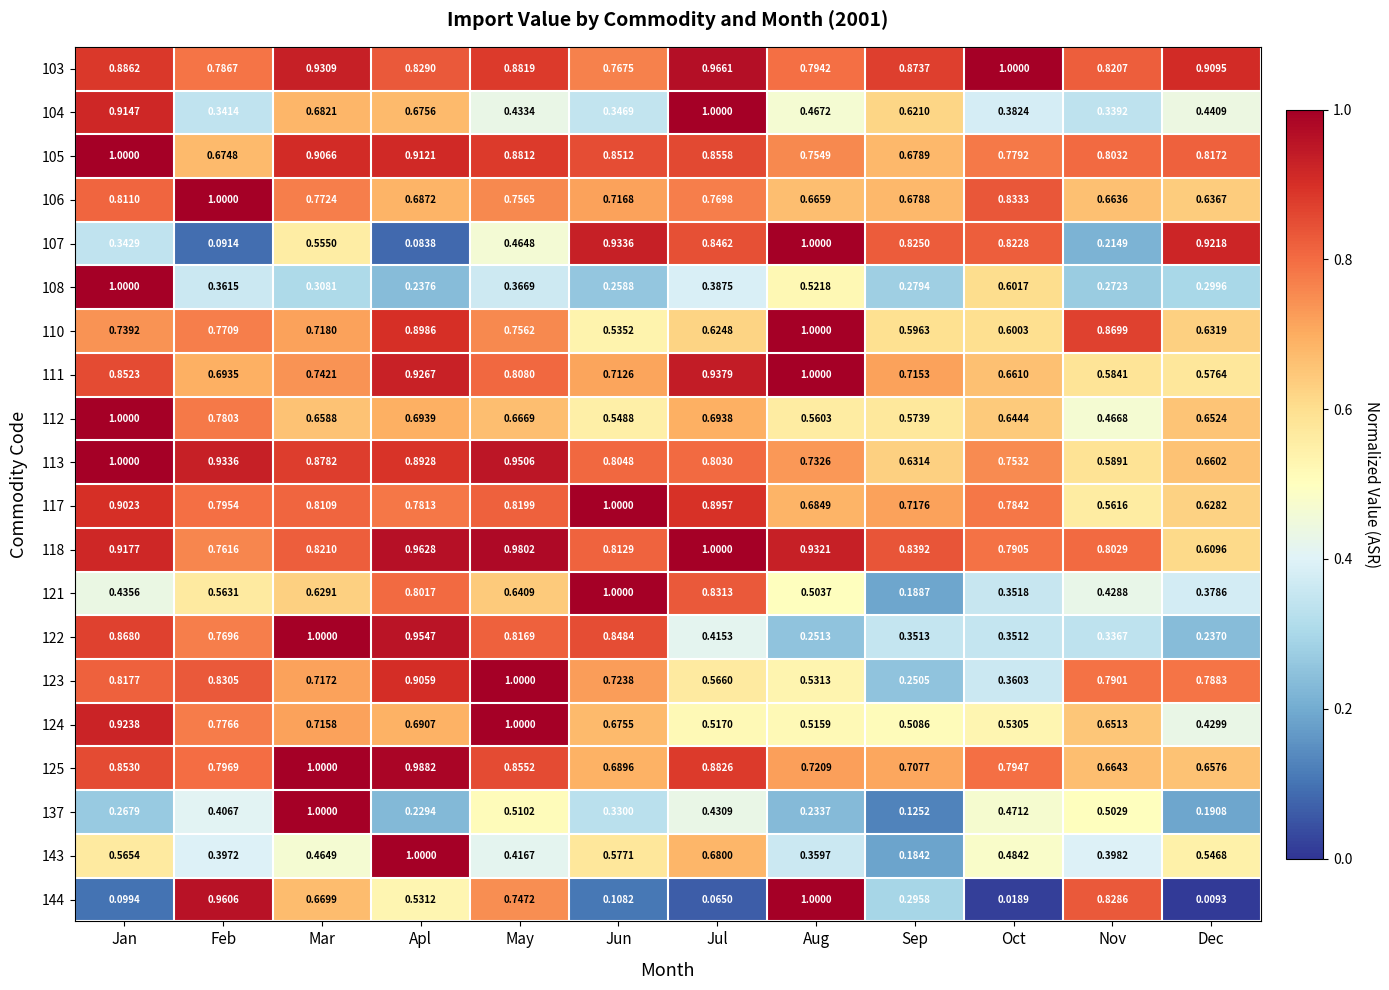

At how many categories does at least one series exceed 0?

12